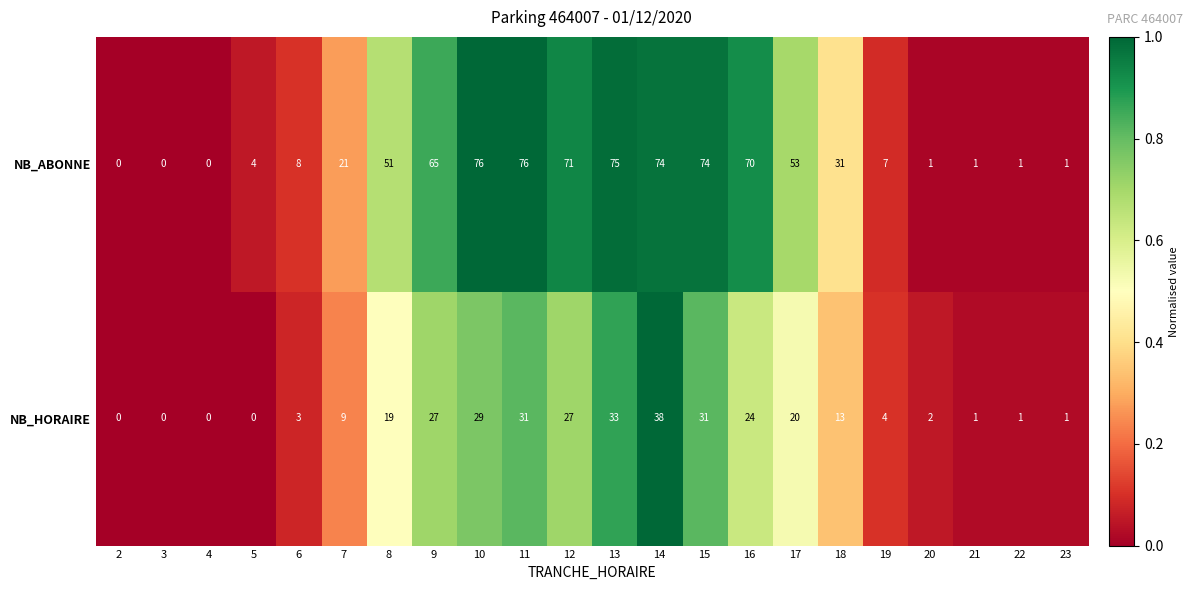

At which category is the sum across all series the highest?

14